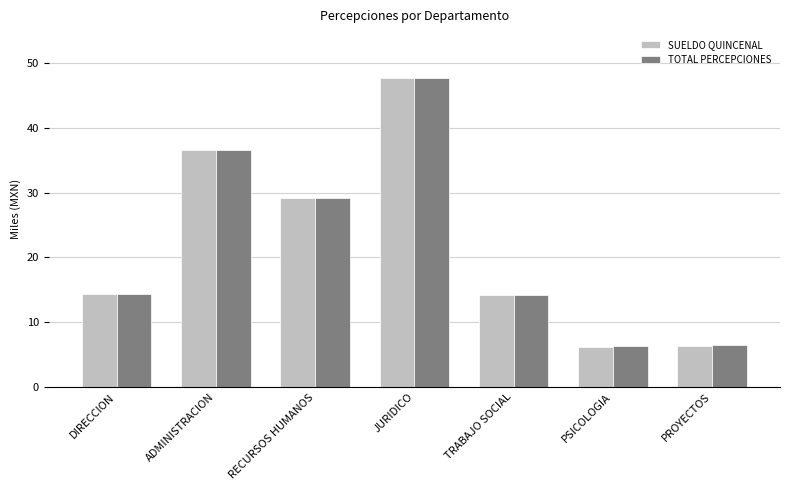

What is the spread (max minus min) of values at JURIDICO?

0.1